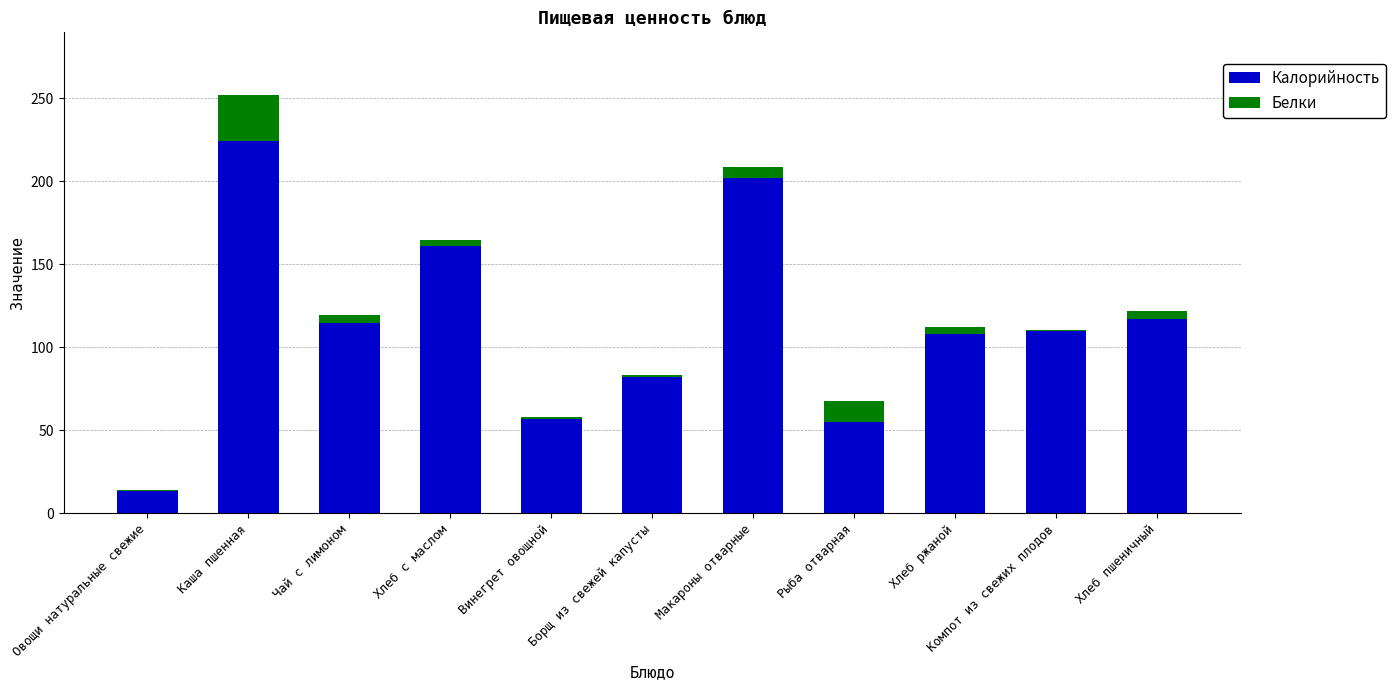

The value of Калорийность at Винегрет овощной is 101.3. True or false?

False